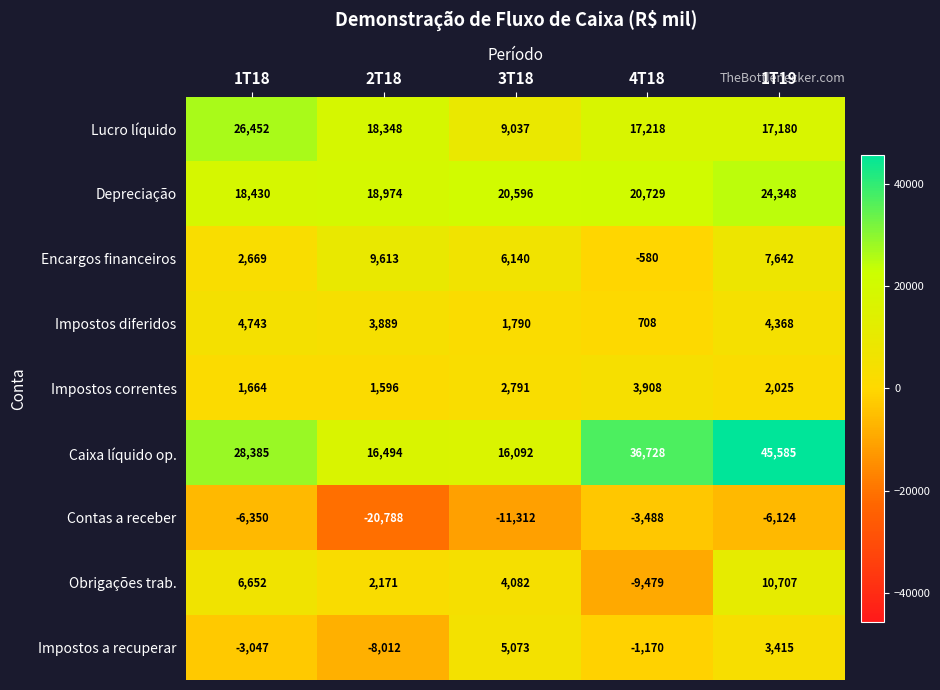

At which label does Impostos a recuperar reach its minimum?

2T18